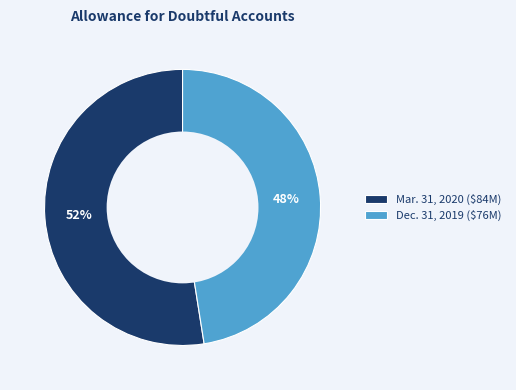

What is the ratio of the value at Mar. 31, 2020 to the value at Dec. 31, 2019?

1.1